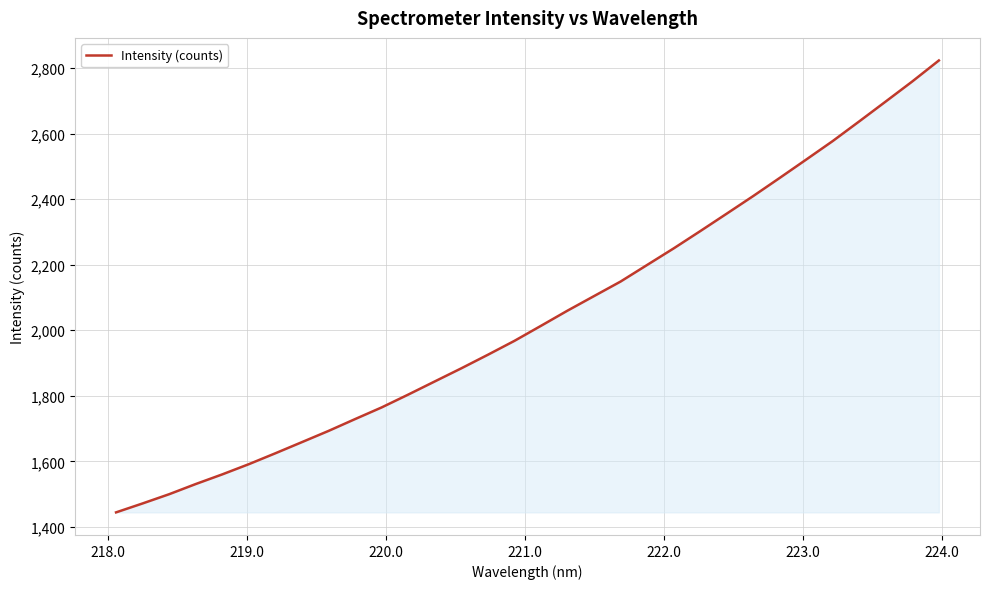

What is the difference between the maximum and minimum values?

1378.5